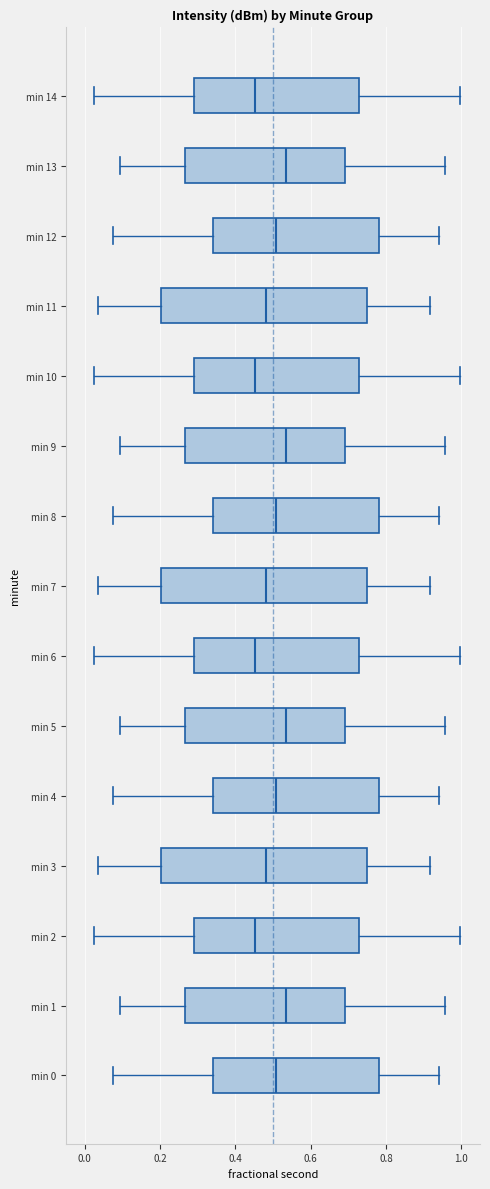

Where is the right edge of the box for min 11 on the x-axis? The values are not printed on the chart, so give them approximately, as read against the axis.

0.74